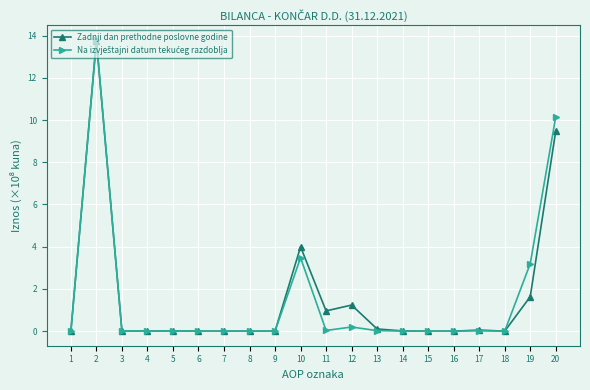

True or false: Zadnji dan prethodne poslovne godine has a value of 0.0 at 18.

True